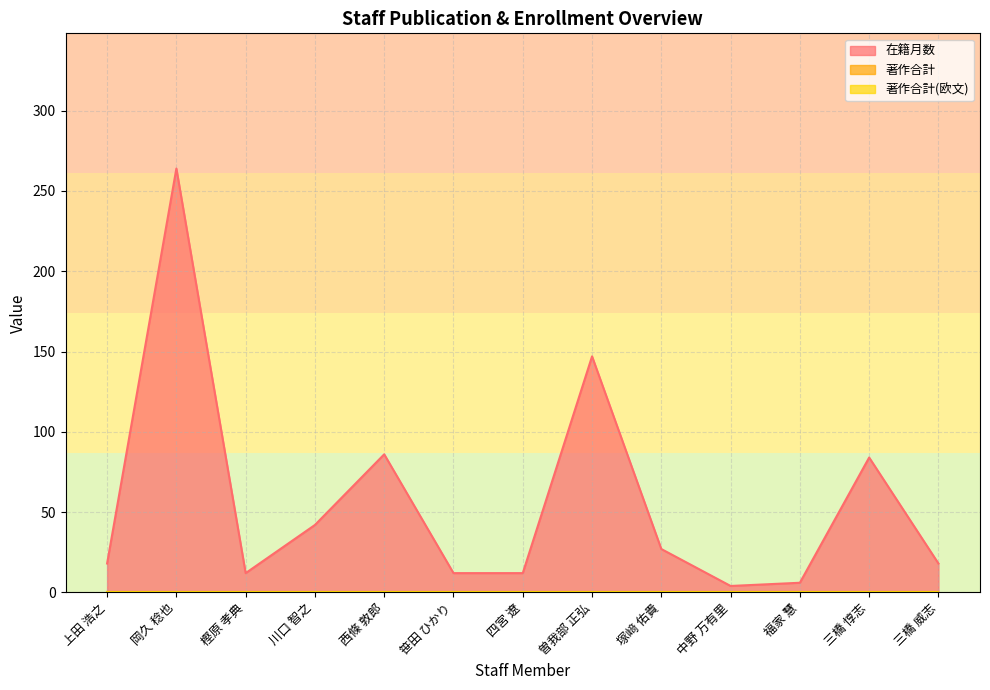

At 三橋 惇志, list the series in order from smallest to largest.

著作合計, 著作合計(欧文), 在籍月数